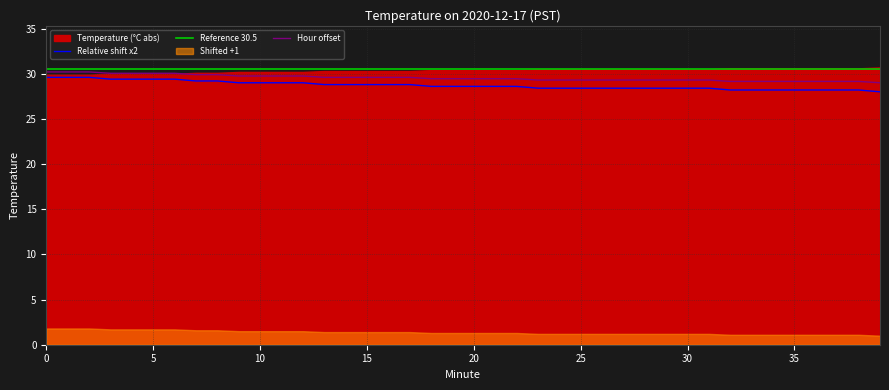

What is the lowest value of the Hour offset series?

29.0